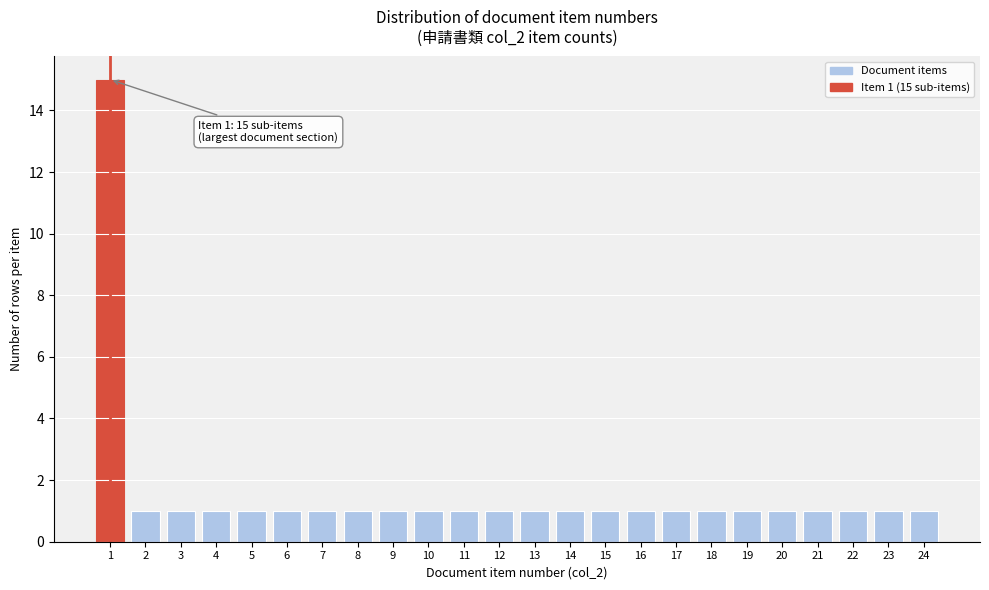

Reading left to right, transcribe all the data shown in this chart.

15	1	1	1	1	1	1	1	1	1	1	1	1	1	1	1	1	1	1	1	1	1	1	1